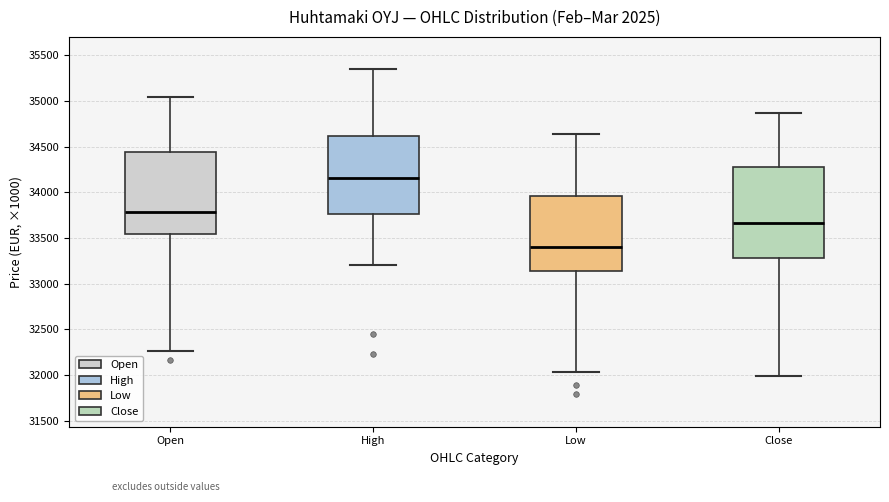

Where does the lower whisker of the box for Low end on the y-axis? The values are not printed on the chart, so give them approximately, as read against the axis.

32050